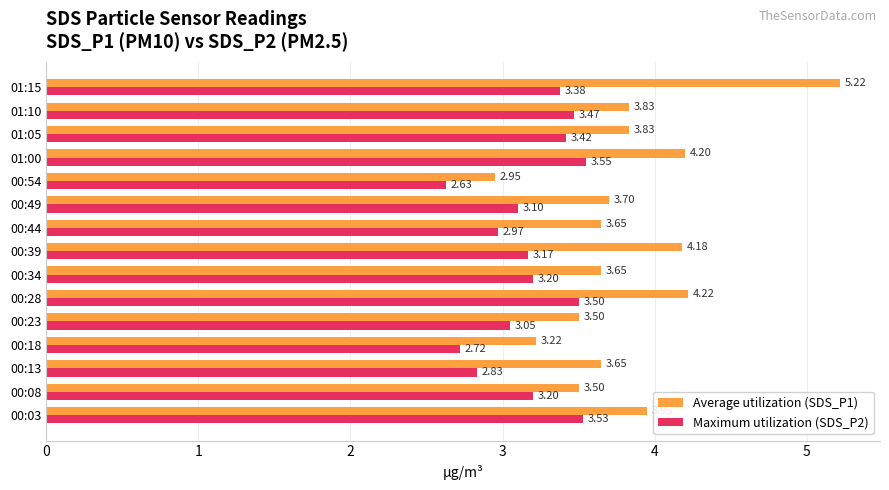

Rank the series by their maximum value, from lowest to highest.

Maximum utilization (SDS_P2), Average utilization (SDS_P1)